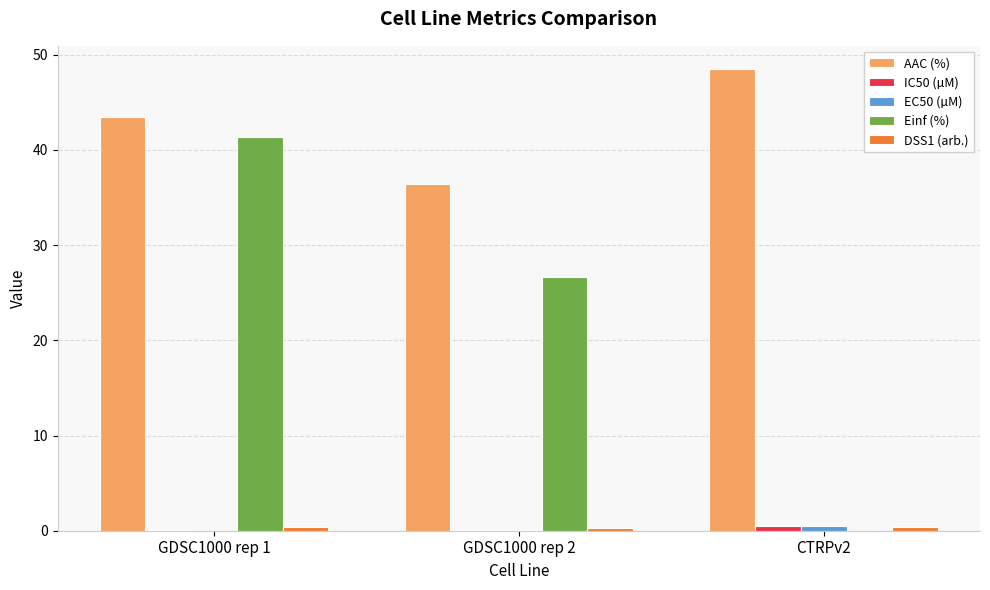

Are the bars grouped side by side (vs. stacked)?

Yes